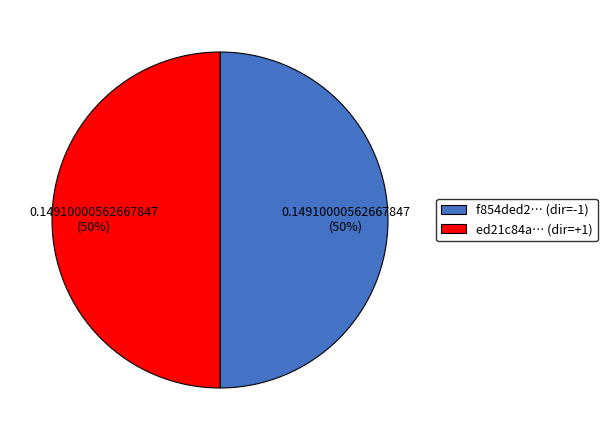

Count the number of slices in the pie.

2